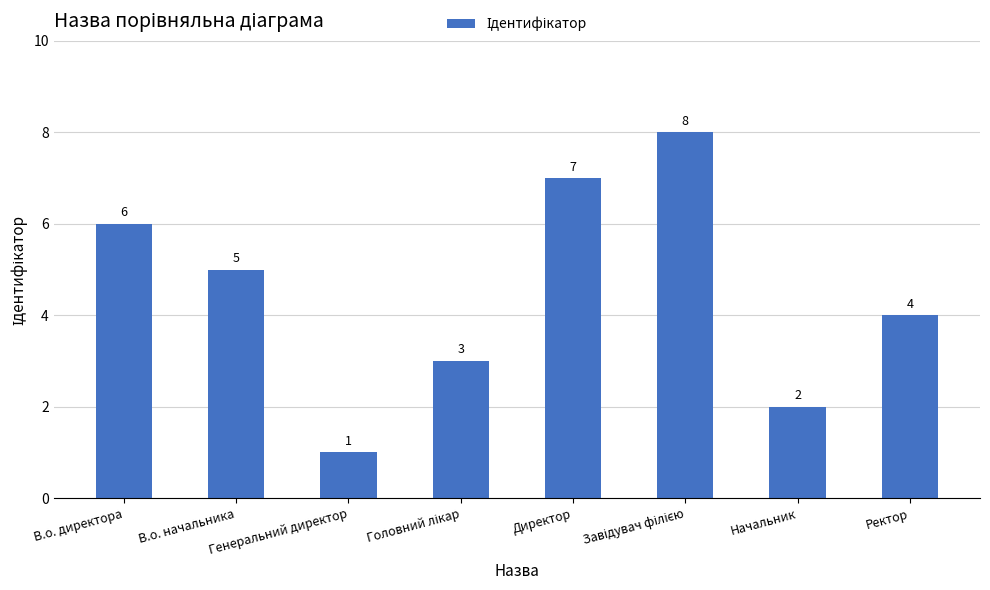

What is the greatest value displayed?

8